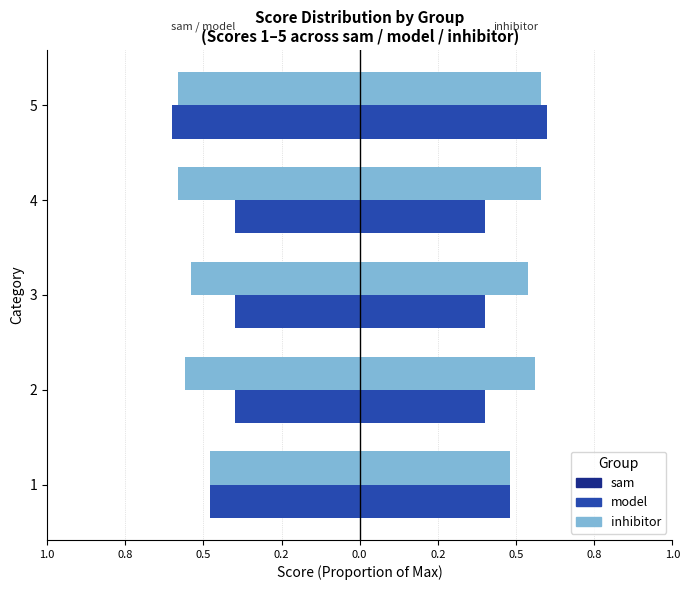

What is the label of the 1st bar from the left?

1.0